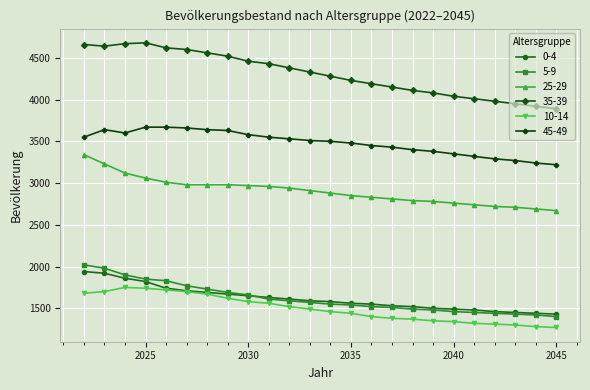

What is the maximum value shown in the chart?

4680